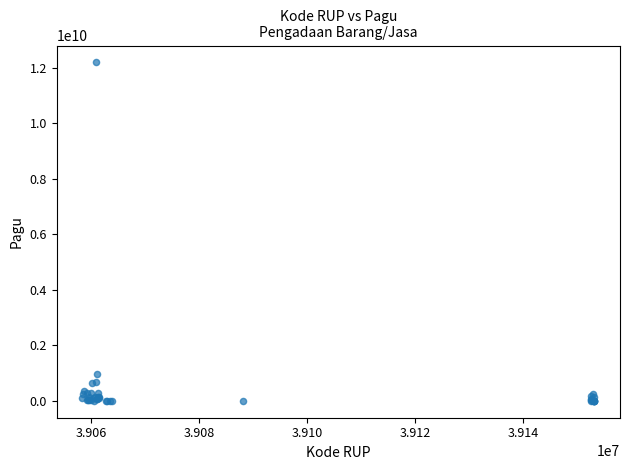

What Y value in the scatter plot is closest to 6092566000?

971640000